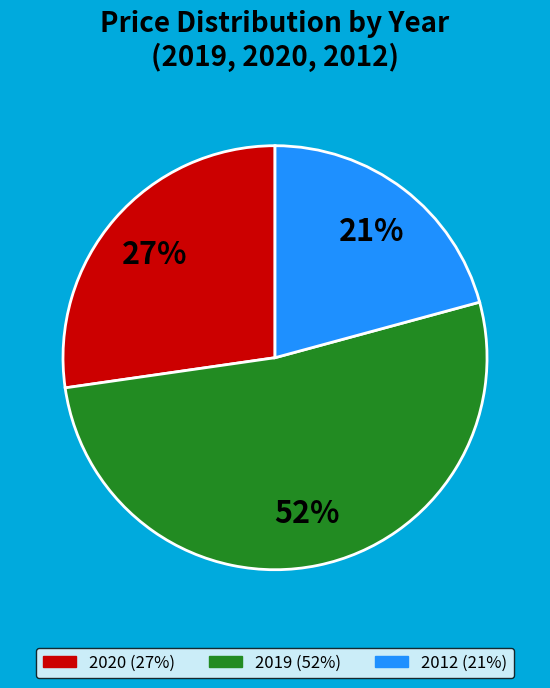

Which category has the smallest portion of the pie?

2012